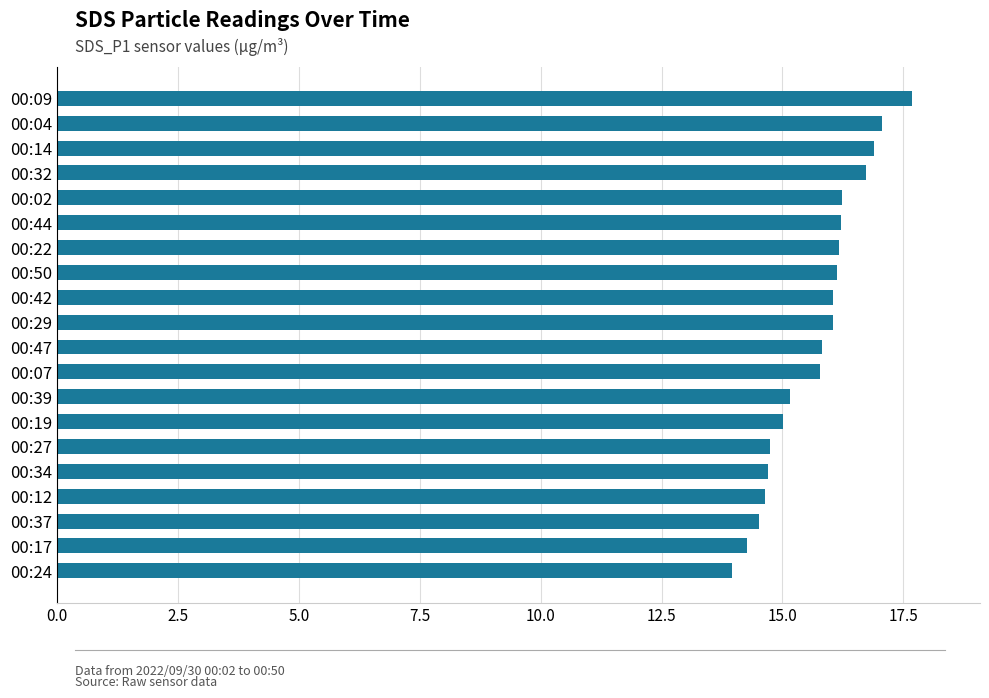

What is the ratio of the value at 00:34 to the value at 00:04?

0.9